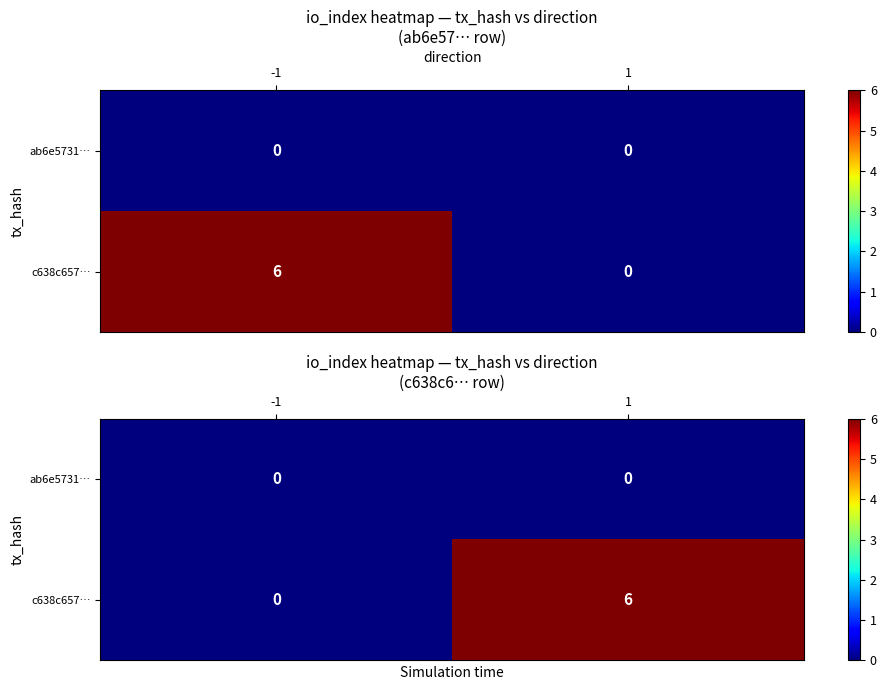

List the series in order of their peak value, highest first.

c638c657…, ab6e5731…